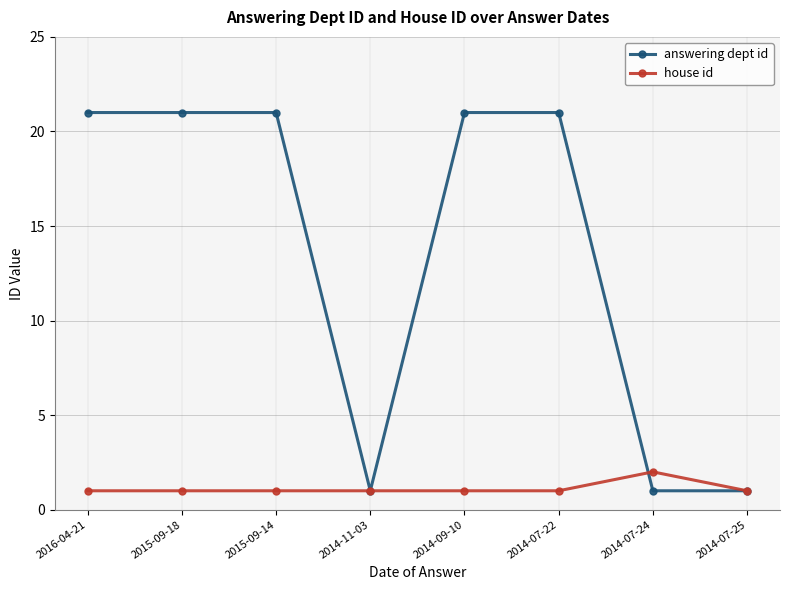

How many answering dept id values are between 1 and 21?

8